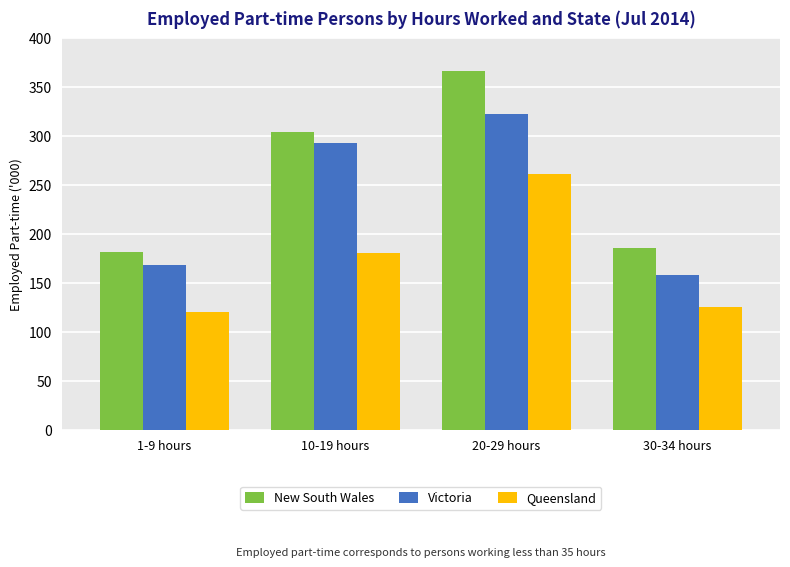

What is the difference between the second highest and minimum values in the Queensland series?

60.3